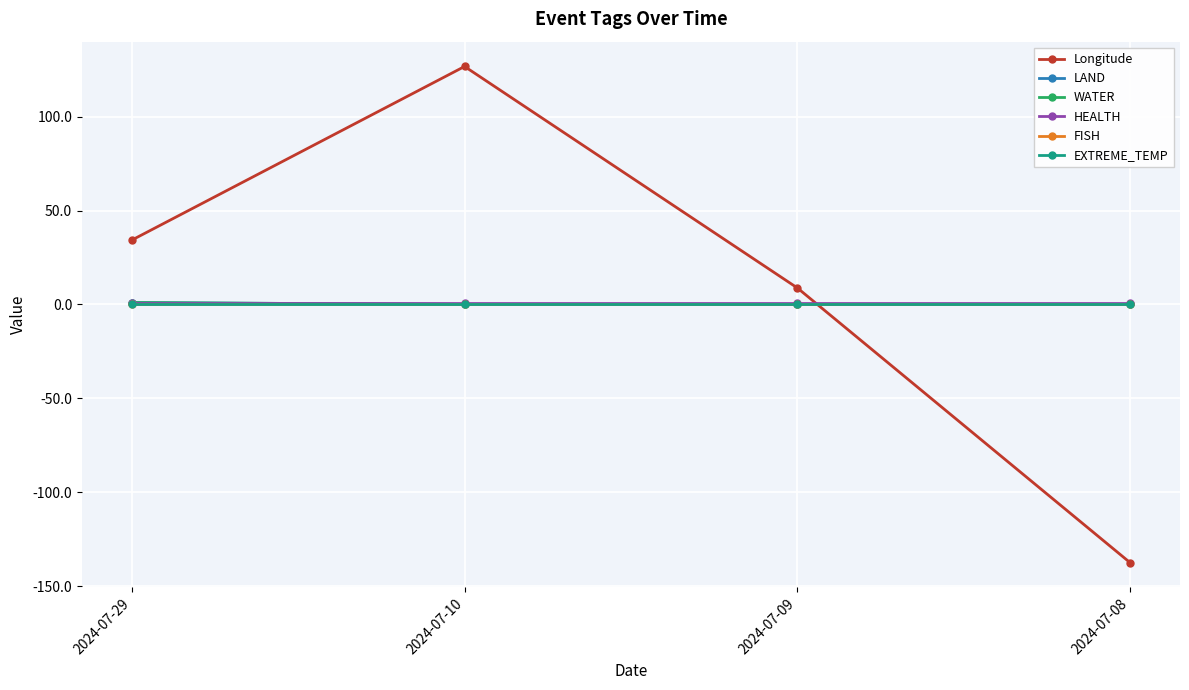

Rank the series by their maximum value, from highest to lowest.

Longitude, LAND, WATER, HEALTH, FISH, EXTREME_TEMP